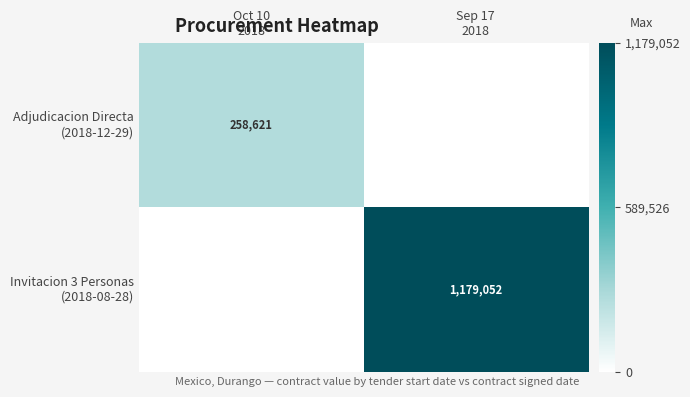

What is the difference between the highest and lowest values at Oct 10
2018?

258621.0